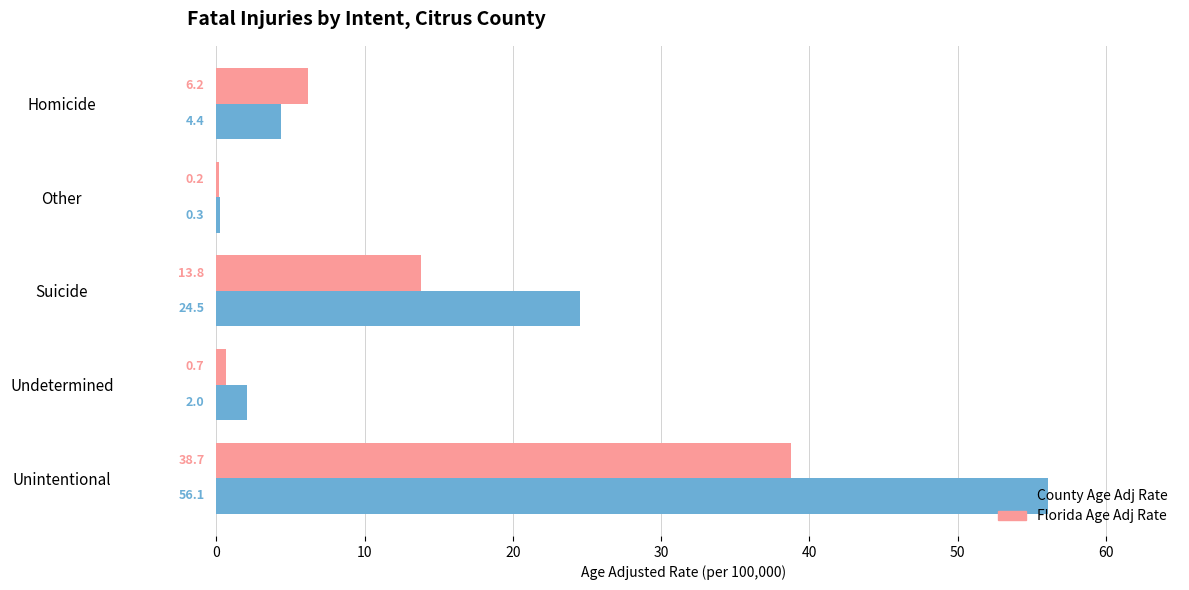

At which category is the sum across all series the highest?

Unintentional